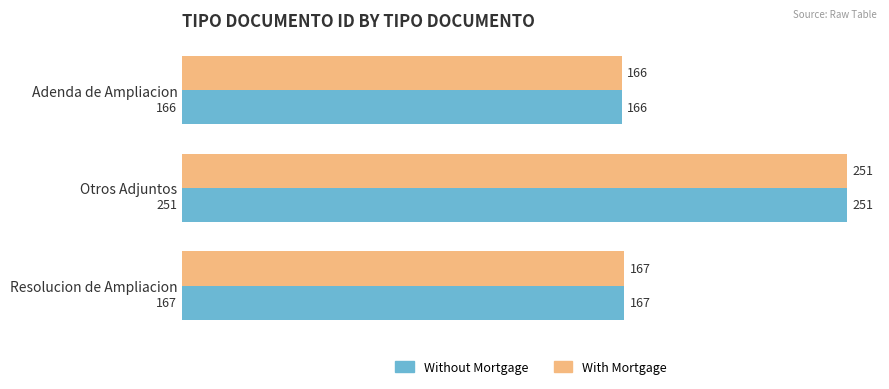

What is the highest value of the Without Mortgage series?

251